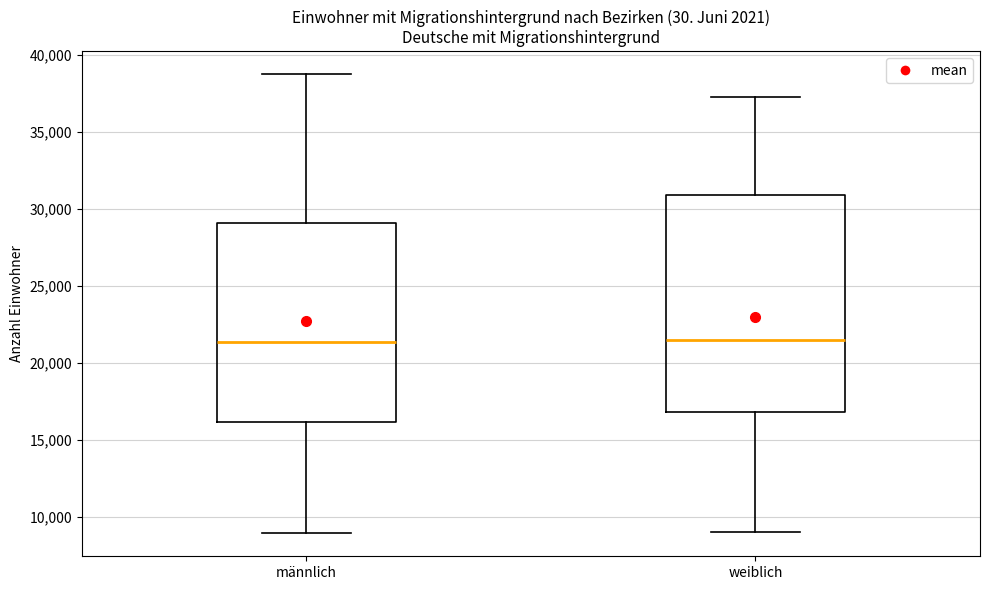

Where is the upper edge of the box for männlich on the y-axis? The values are not printed on the chart, so give them approximately, as read against the axis.

29000